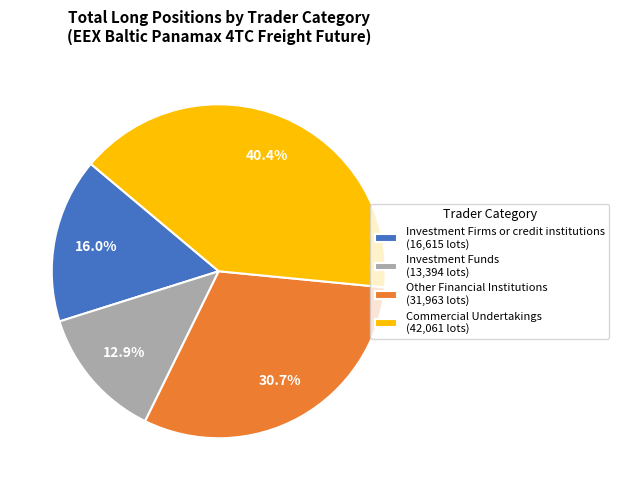

Which category has the biggest portion of the pie?

Commercial Undertakings